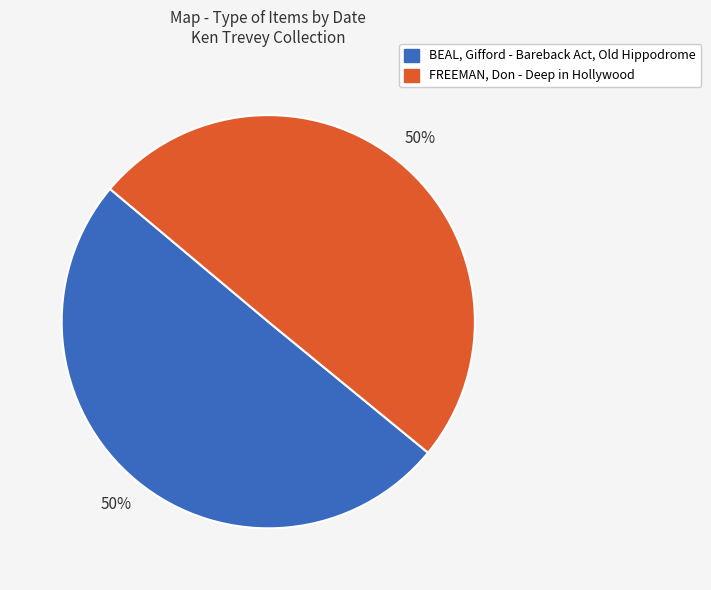

To the nearest percent, what is the average slice percentage?

50%